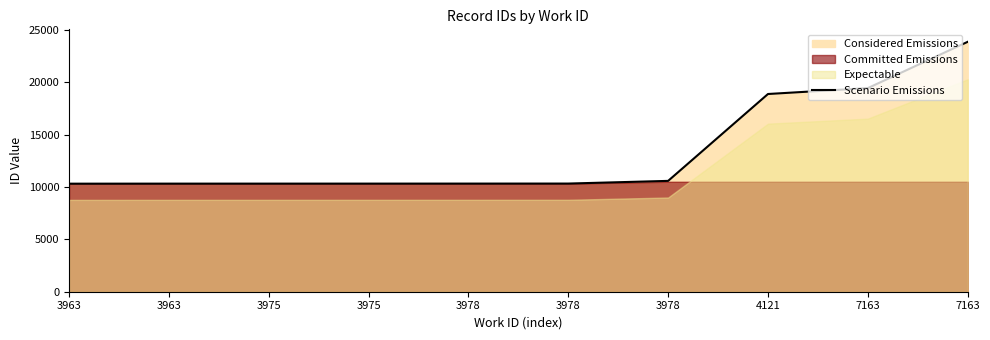

What is the difference between the maximum and minimum values?

13544